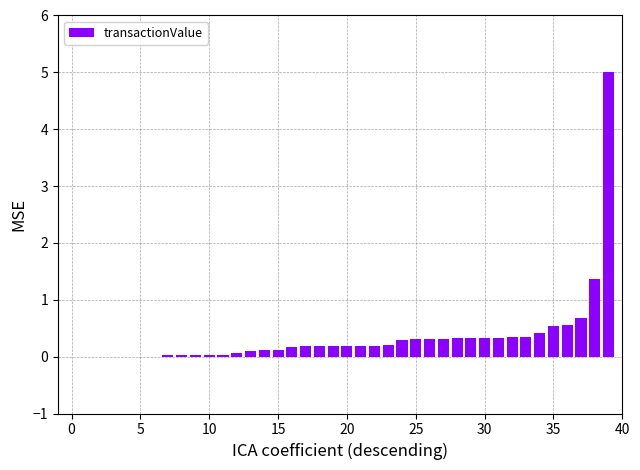

What is the greatest value displayed?

5.0